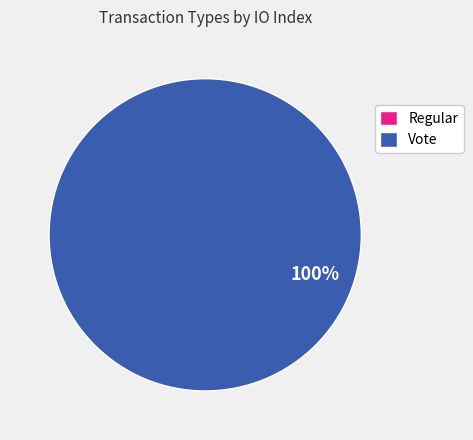

Count the number of slices in the pie.

2